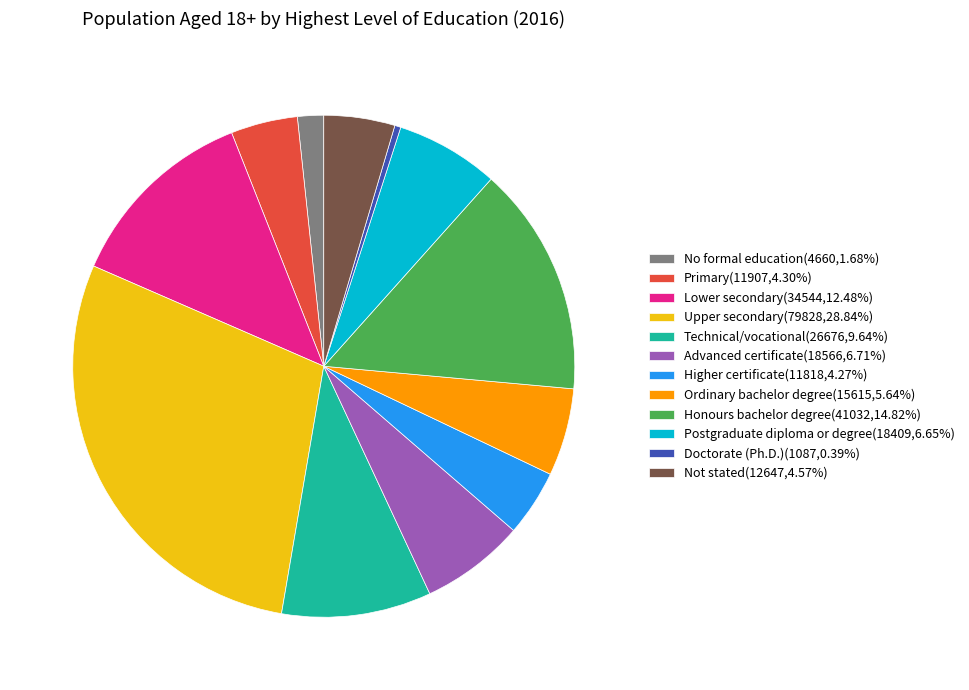

Does Doctorate (Ph.D.) account for over 50% of the chart?

No